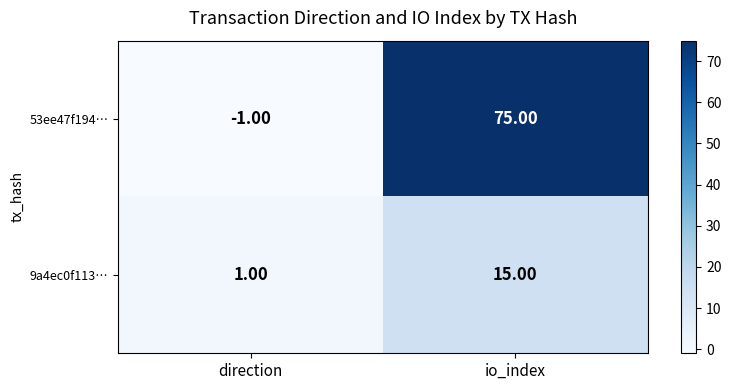

What is the difference between the highest and lowest values at direction?

2